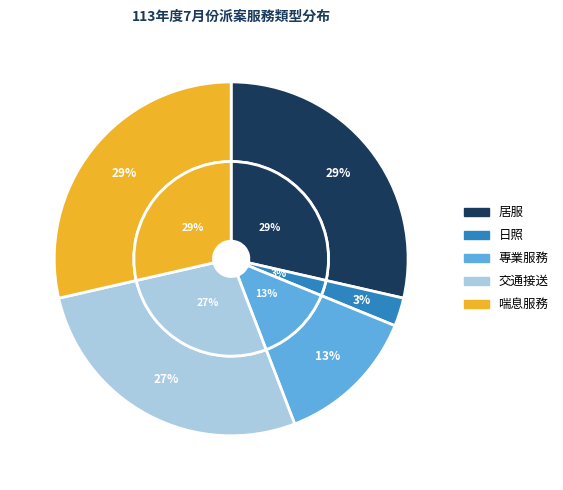

Does 專業服務 represent more than half of the total?

No